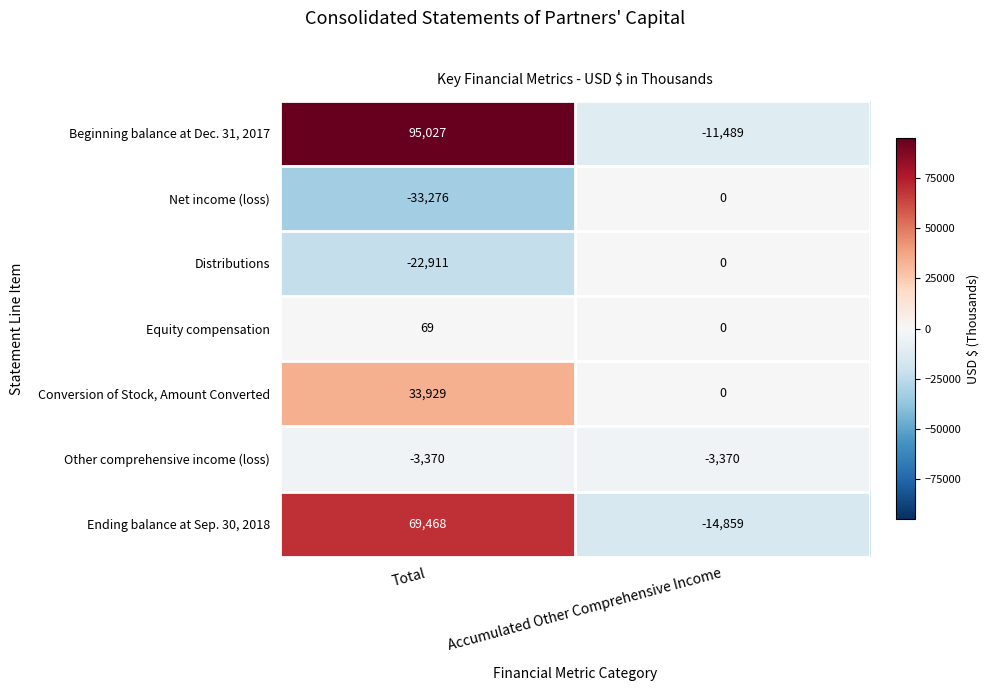

What is the approximate value of Ending balance at Sep. 30, 2018 at Total, to the nearest 10?

69470